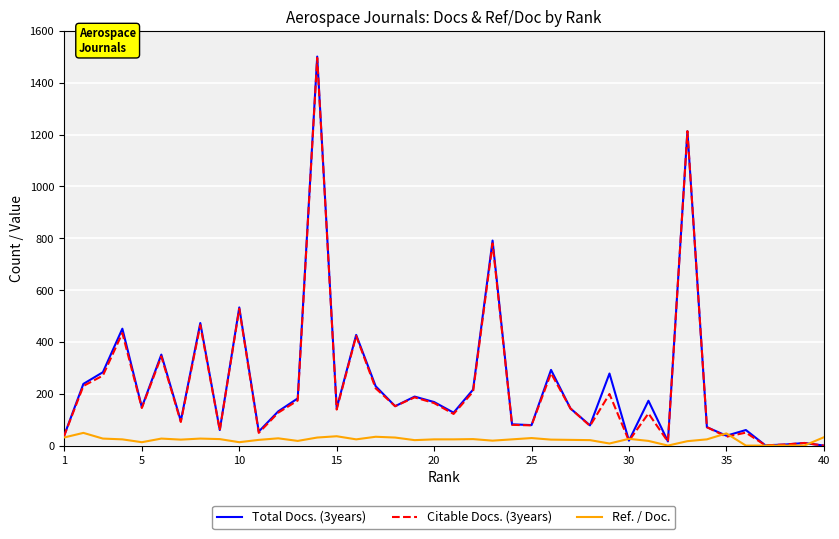

In Ref. / Doc., how many points are higher than both neighbors (excluding endpoints)?

10